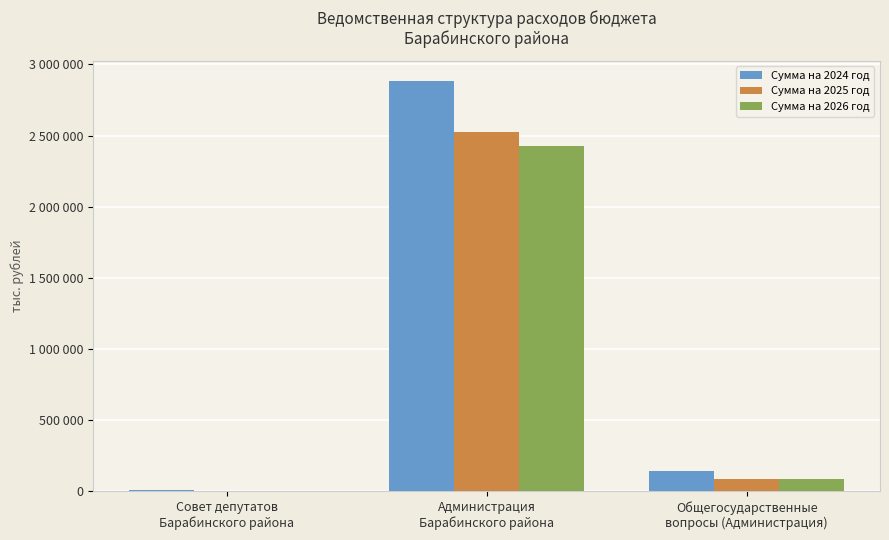

What position from the right is Совет депутатов
Барабинского района?

3